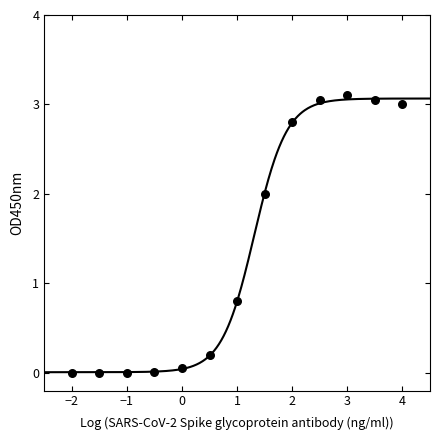

What Y value in the scatter plot is closest to 1?

0.8